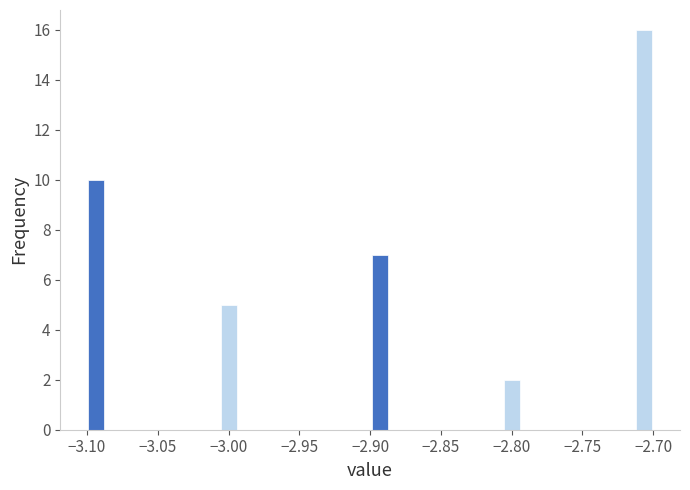

Read against the x-axis, roughly where is the centre of the tallest bar?

-2.705